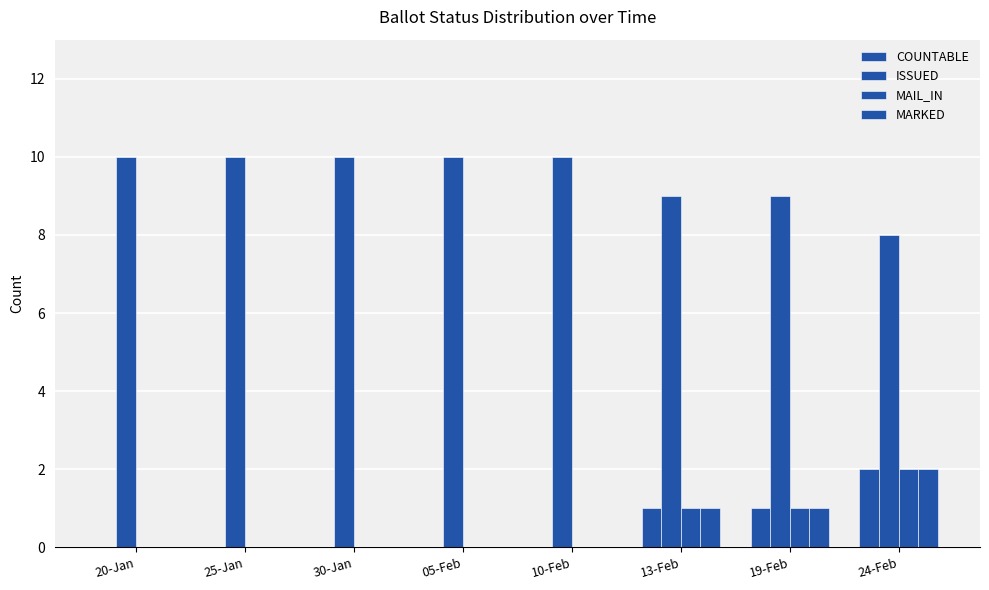

What position from the right is 05-Feb?

5